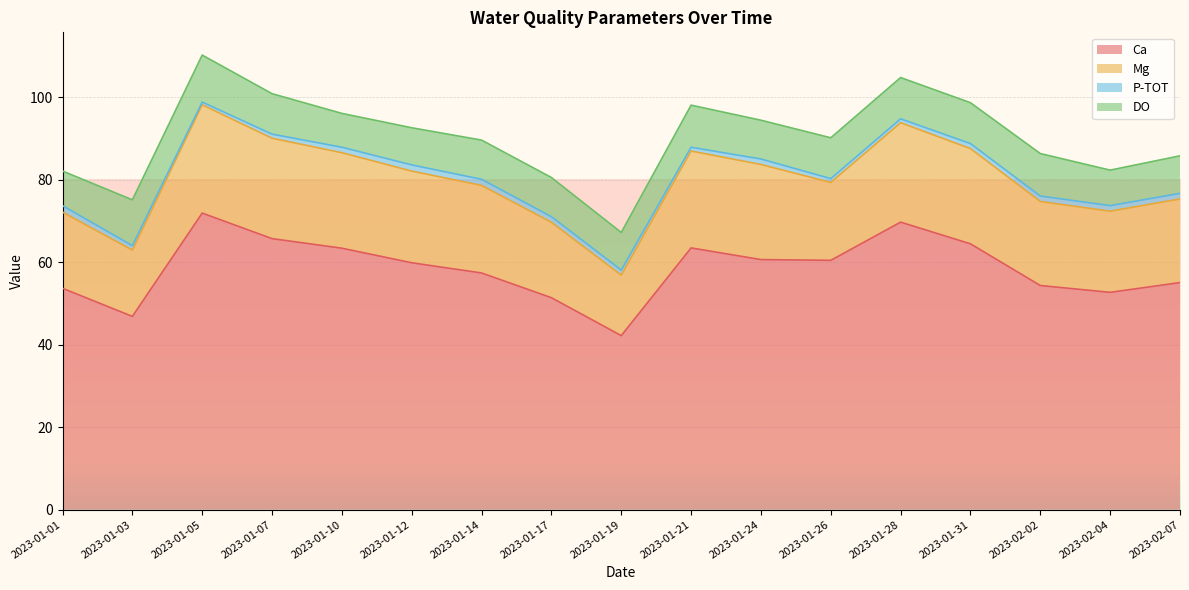

What is the label of the 6th point from the right?

2023-01-26